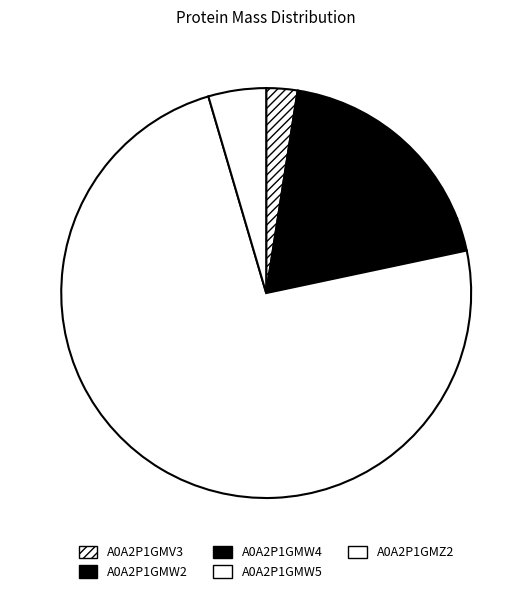

Do A0A2P1GMW4 and A0A2P1GMZ2 together represent more than half of the pie?

No